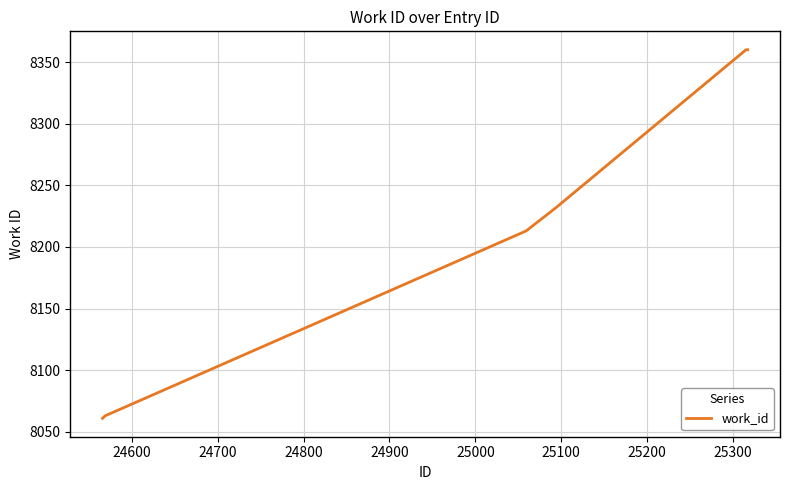

What is the sum of all values?

49289